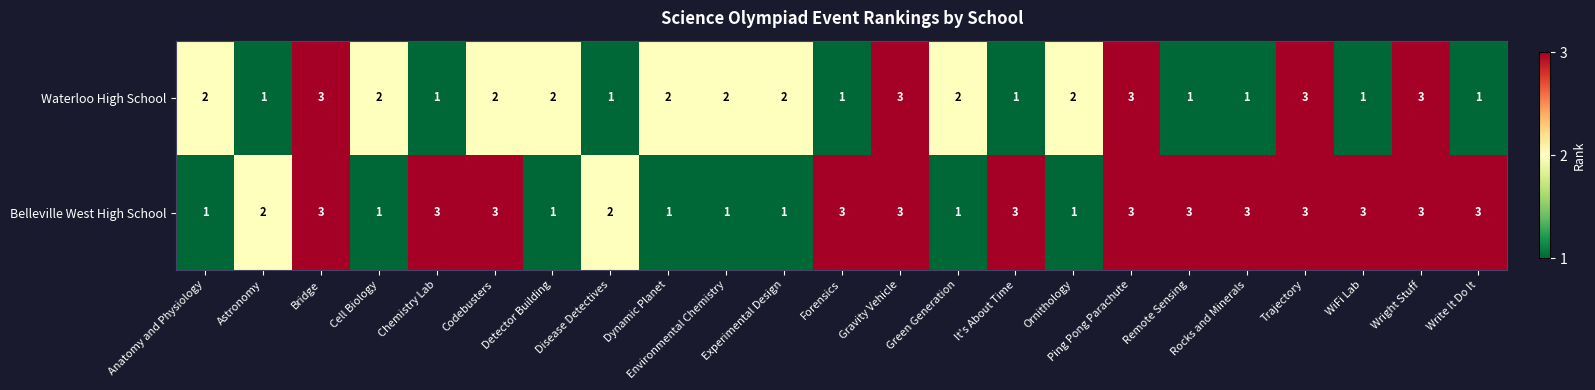

What is the maximum value shown in the chart?

3